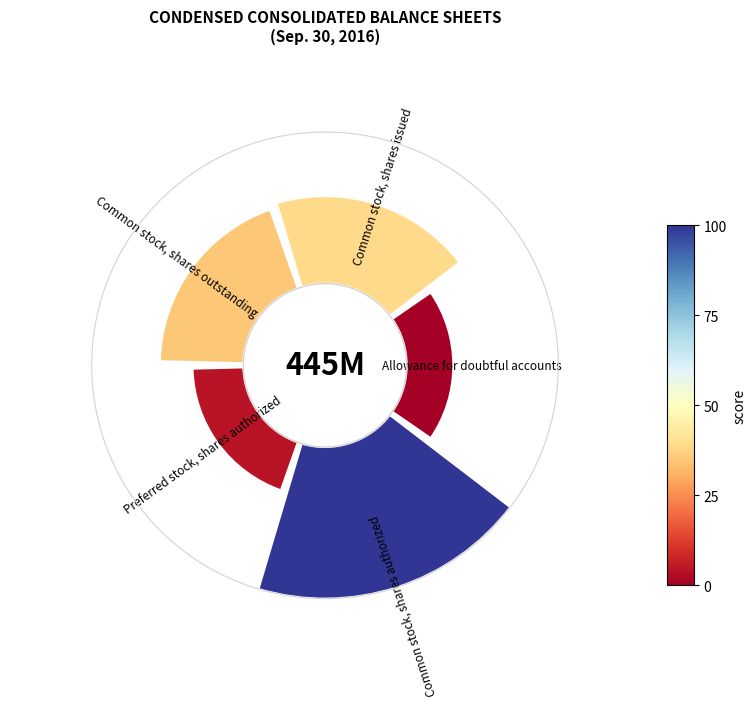

What is the smallest slice in the pie chart?

Allowance for doubtful accounts